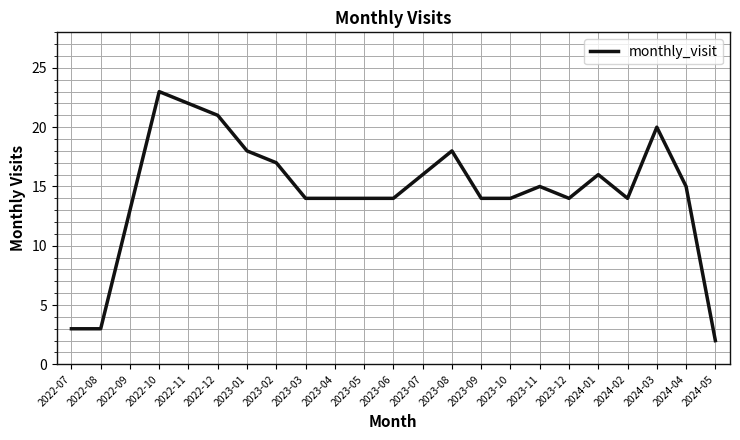

What value does the data have at 2023-10?

14